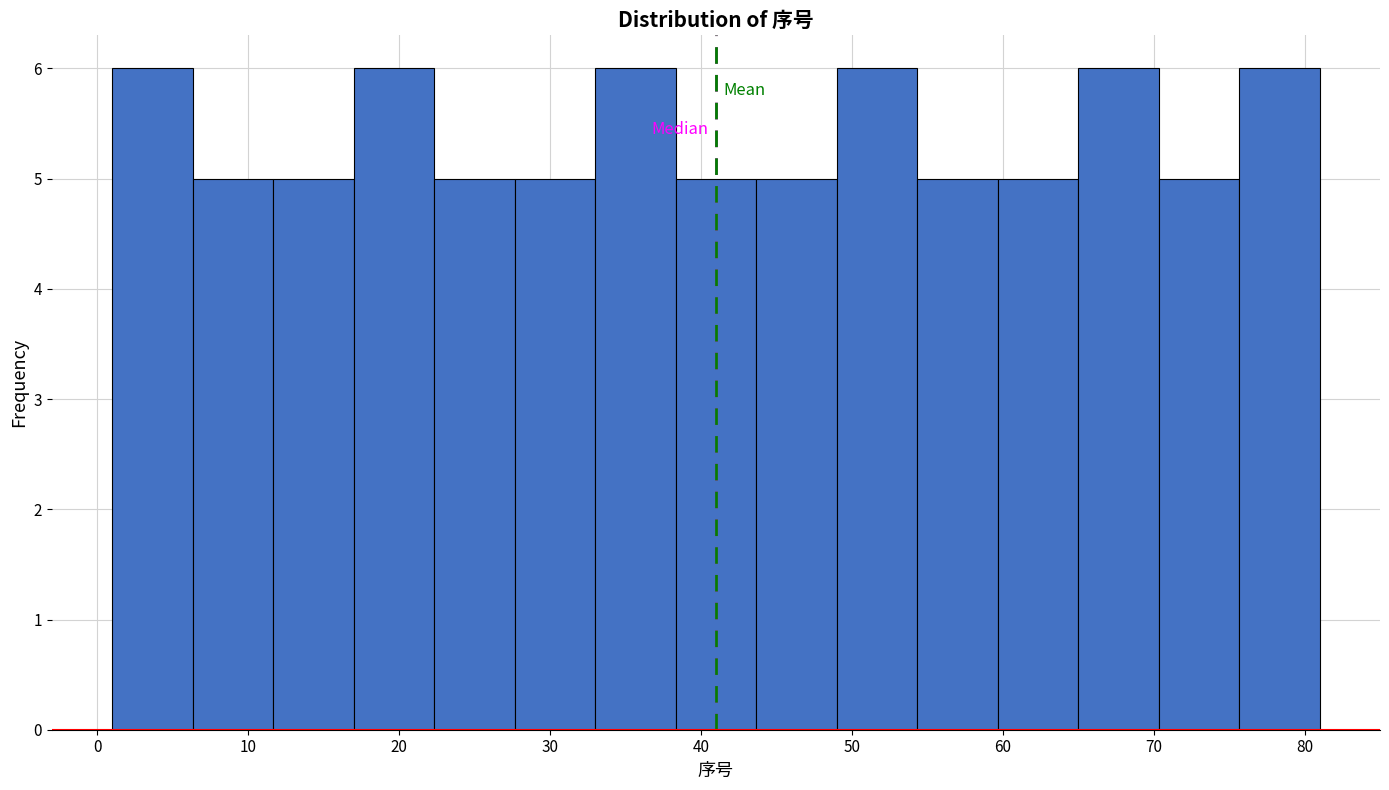

Reading left to right, transcribe this chart: for each bar, give the range it covers on the x-axis and its height. Neither the bar edges nor the heights are printed on the chart, so give them approximately, as read against the axes.

1 to 6: 6
6 to 12: 5
12 to 17: 5
17 to 22: 6
22 to 28: 5
28 to 33: 5
33 to 38: 6
38 to 44: 5
44 to 49: 5
49 to 54: 6
54 to 60: 5
60 to 65: 5
65 to 70: 6
70 to 76: 5
76 to 81: 6